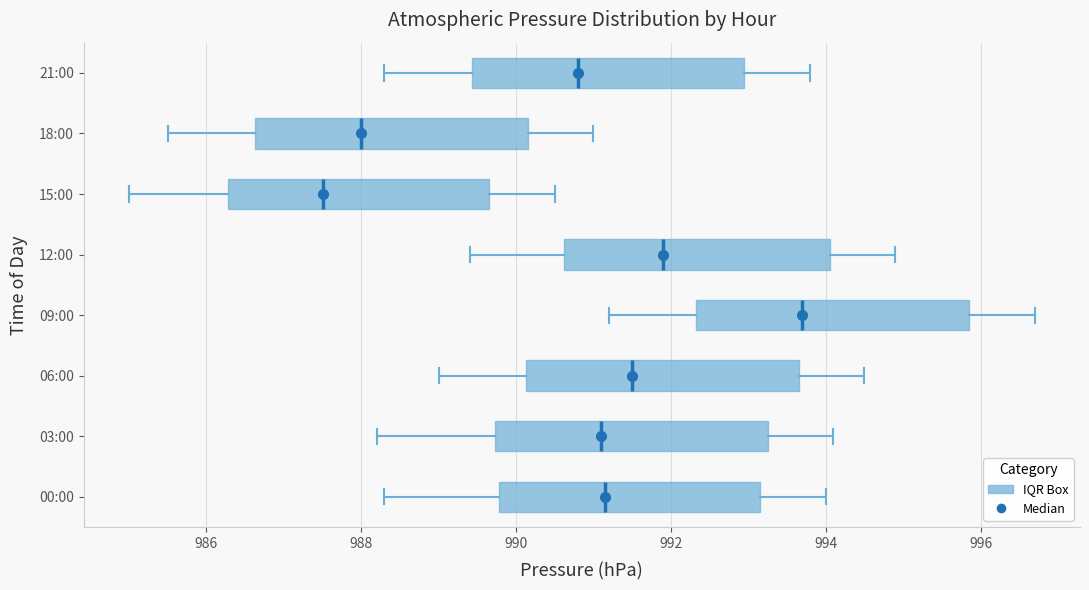

Which box has the furthest to the left median line?

15:00